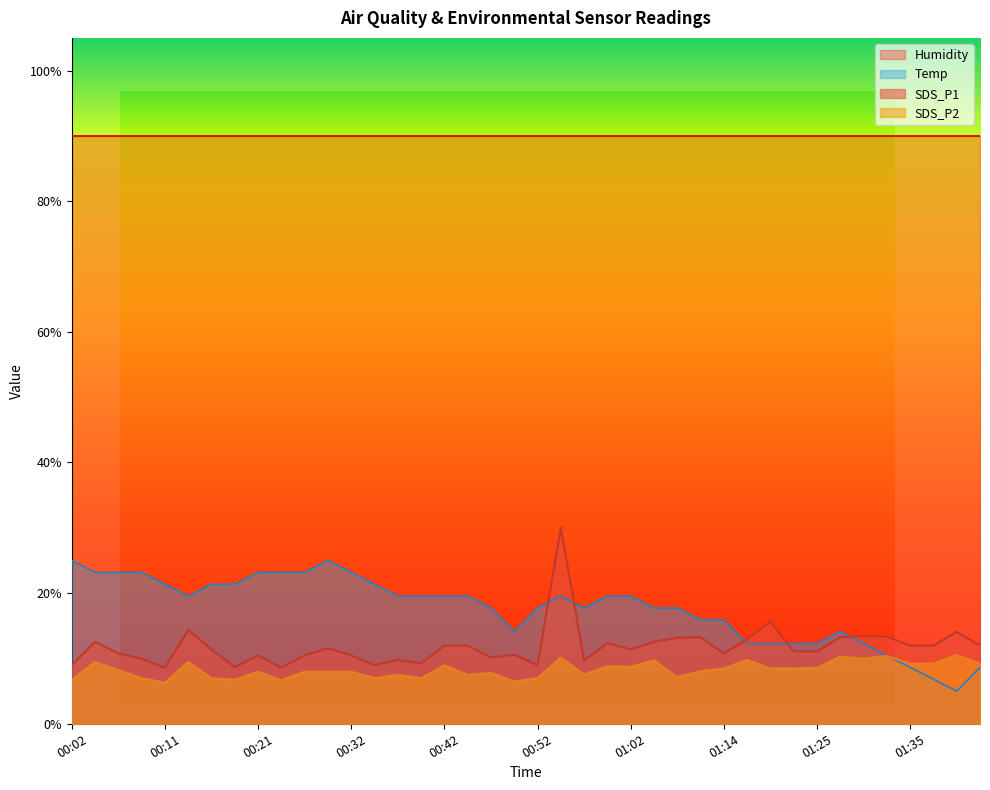

At which label does SDS_P1 first exceed 11?

00:04